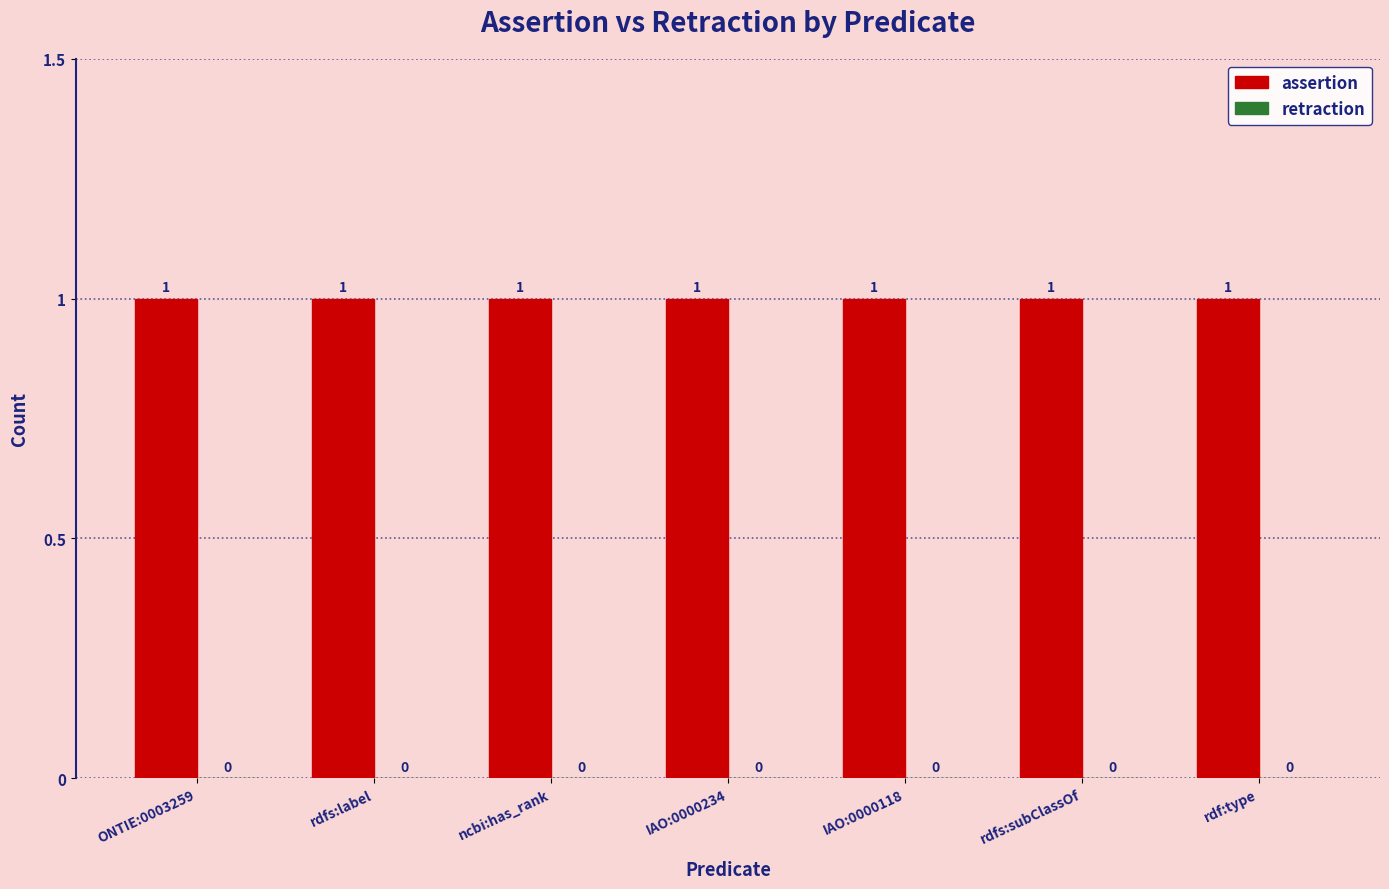

What is the sum of all assertion values?

7